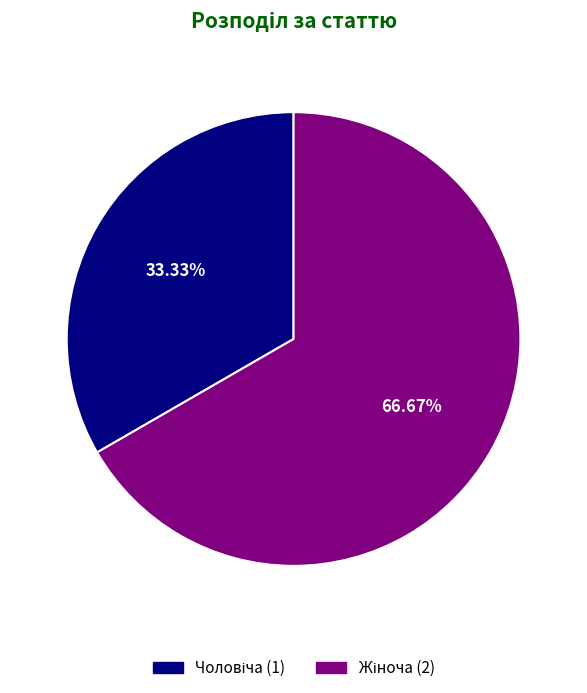

Does any single category account for the majority?

Yes